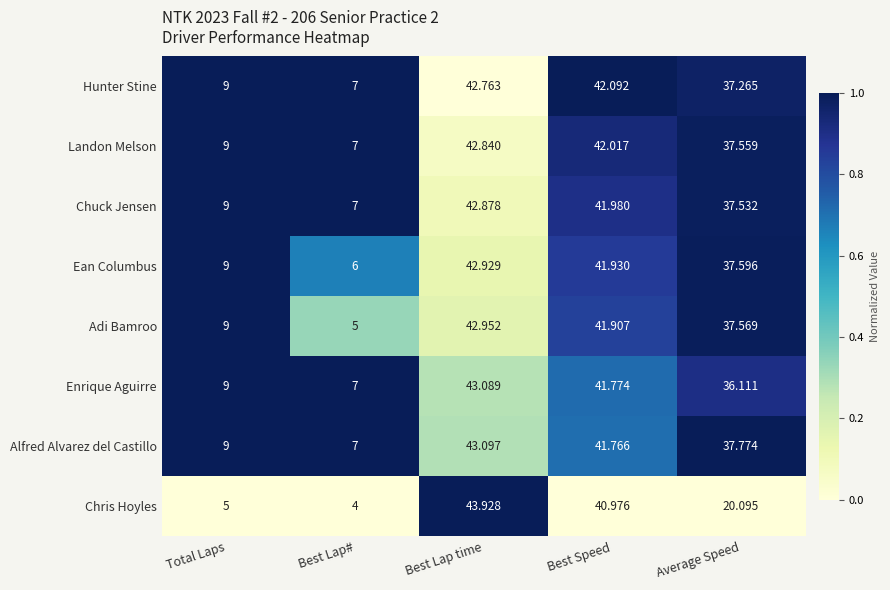

At which category is the sum across all series the highest?

Best Lap time